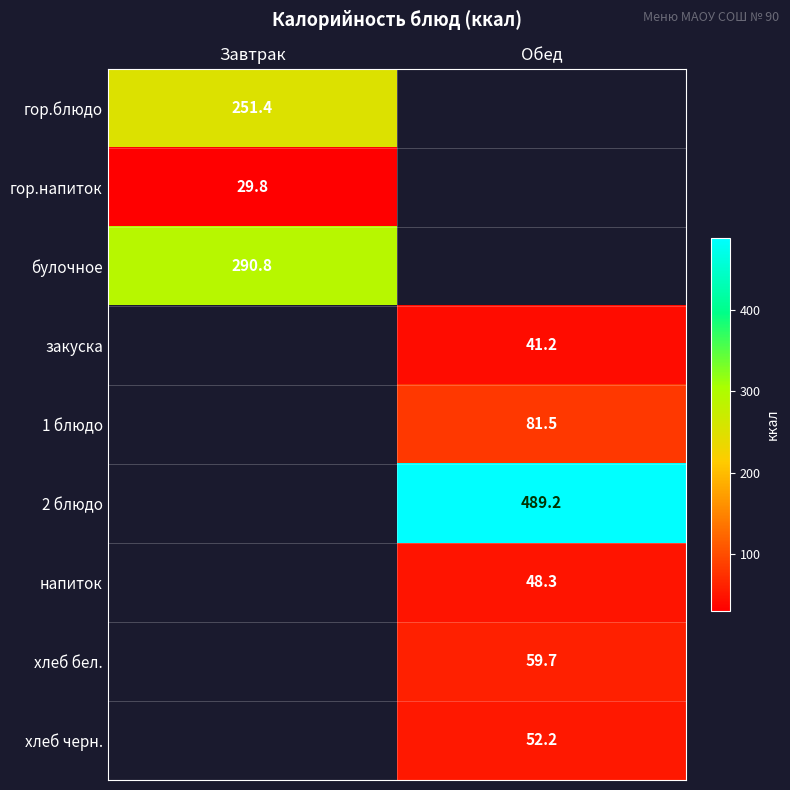

At how many categories does at least one series exceed 173?

2